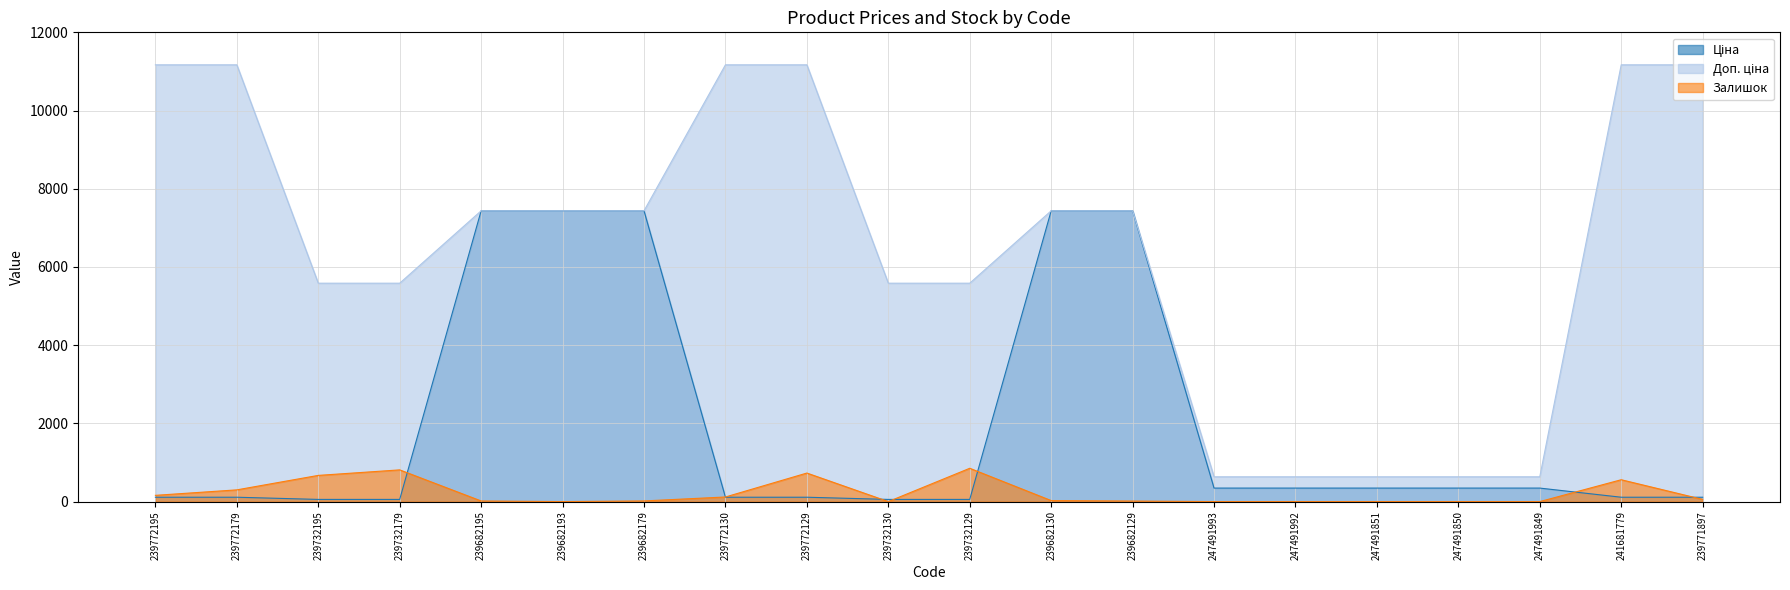

Rank the series by their average value, from highest to lowest.

Доп. ціна, Ціна, Залишок